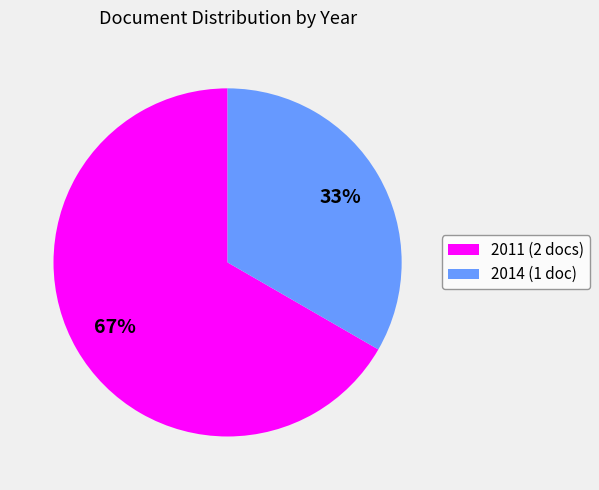

Which slice represents more than half of the pie?

2011 (2 docs)